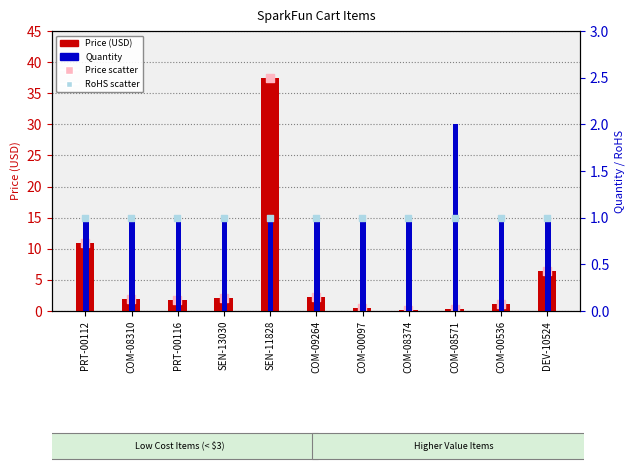

At which category is the sum across all series the highest?

SEN-11828